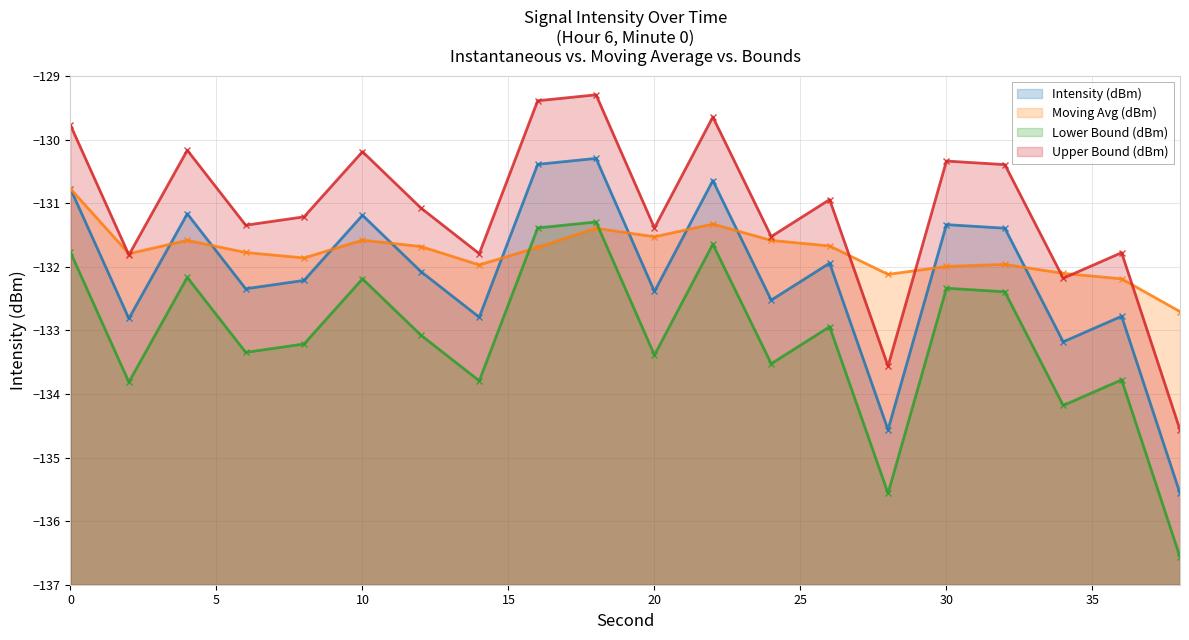

What is the difference between the Lower Bound (dBm) values at 6 and 22?

1.7